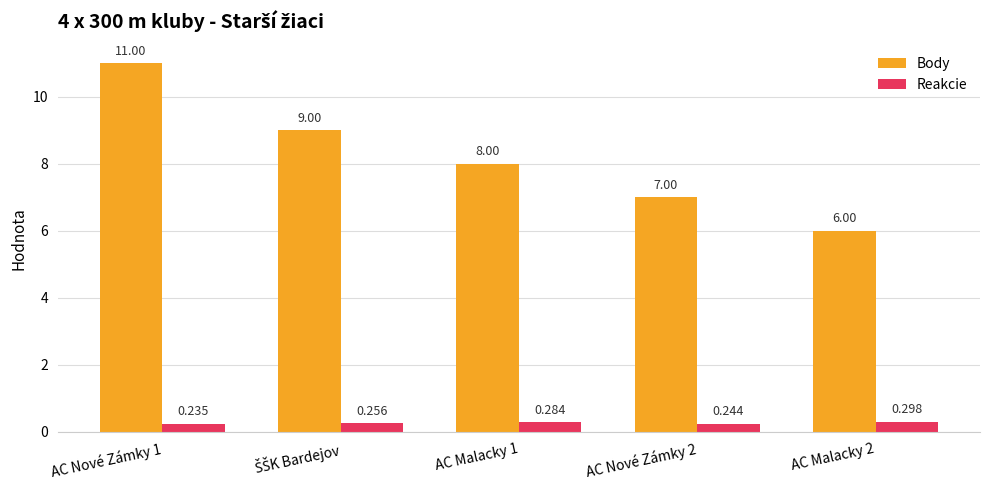

How many bars are there in each group?

2